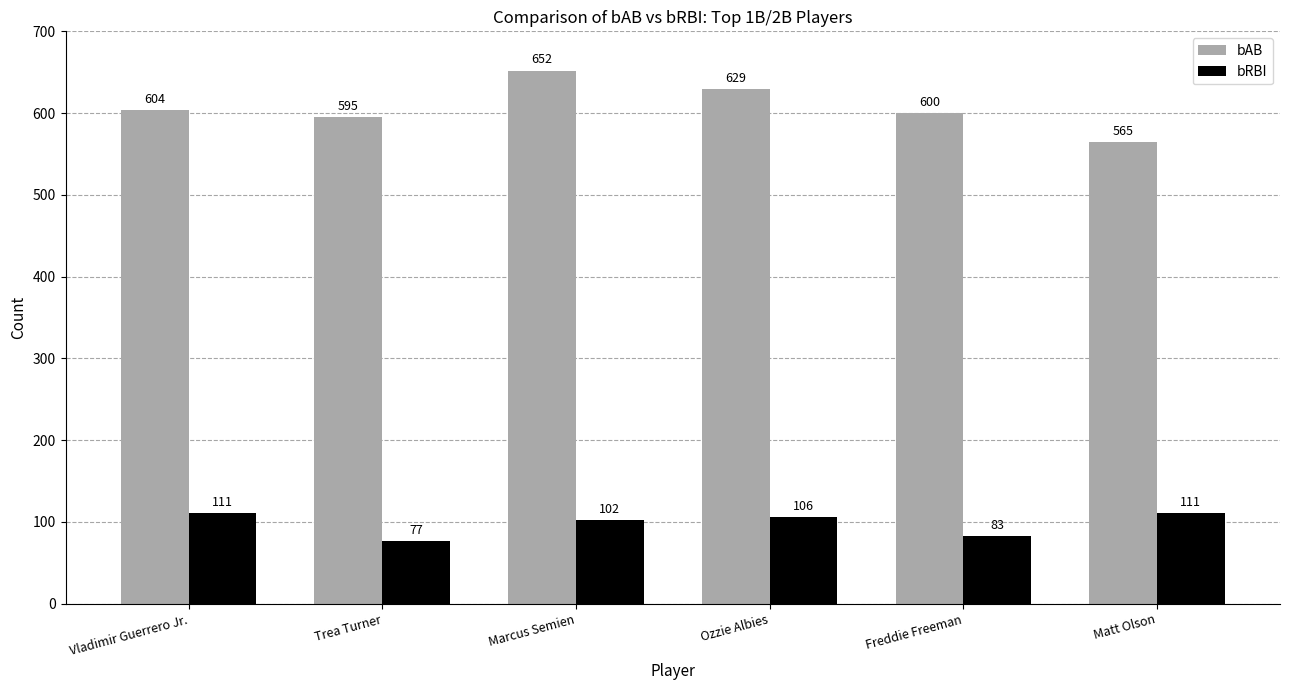

Which label corresponds to the largest value in the chart?

Marcus Semien